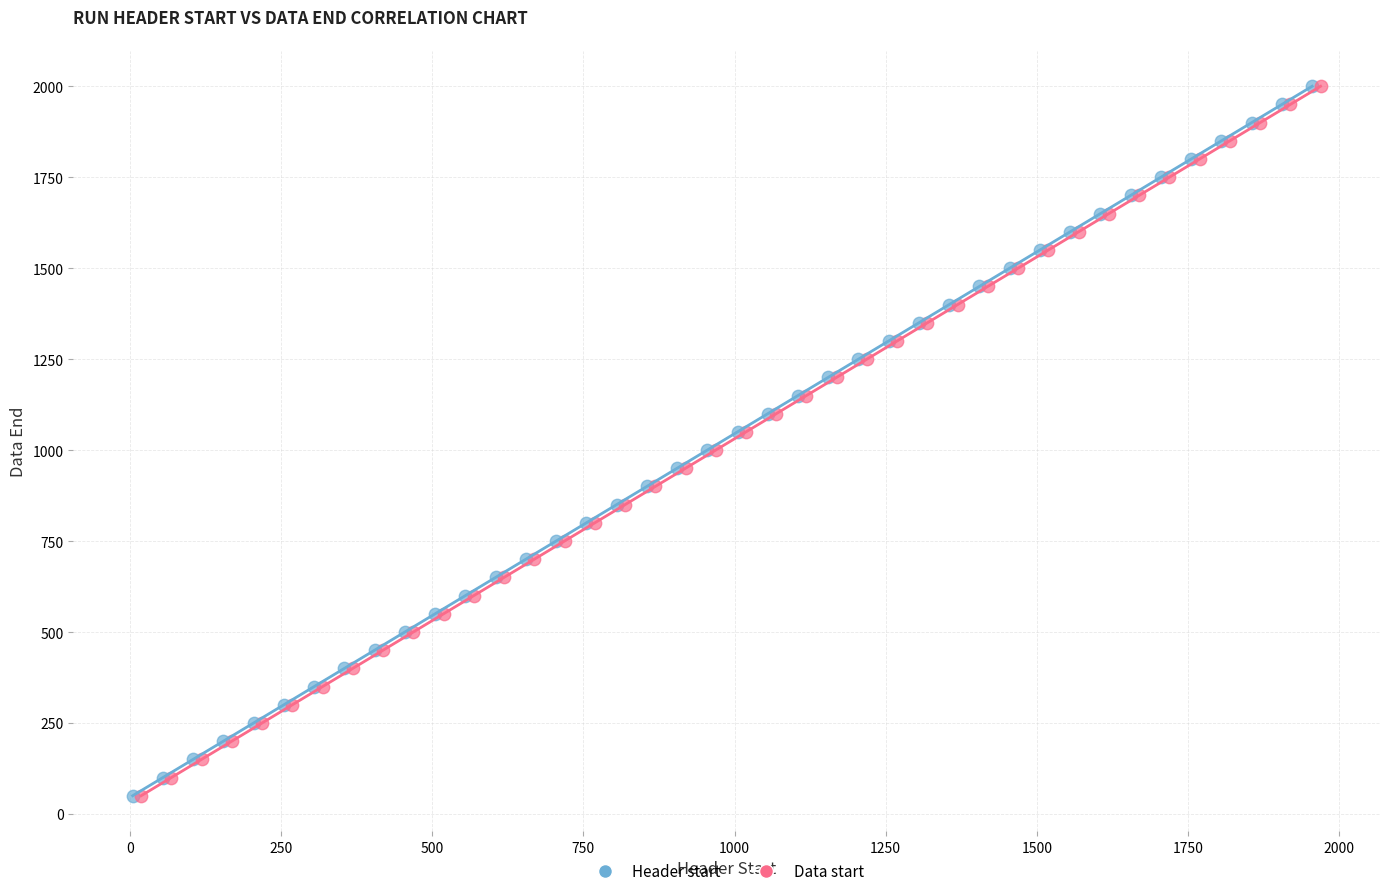

What are all the series names shown in the legend?

Header start, Data start